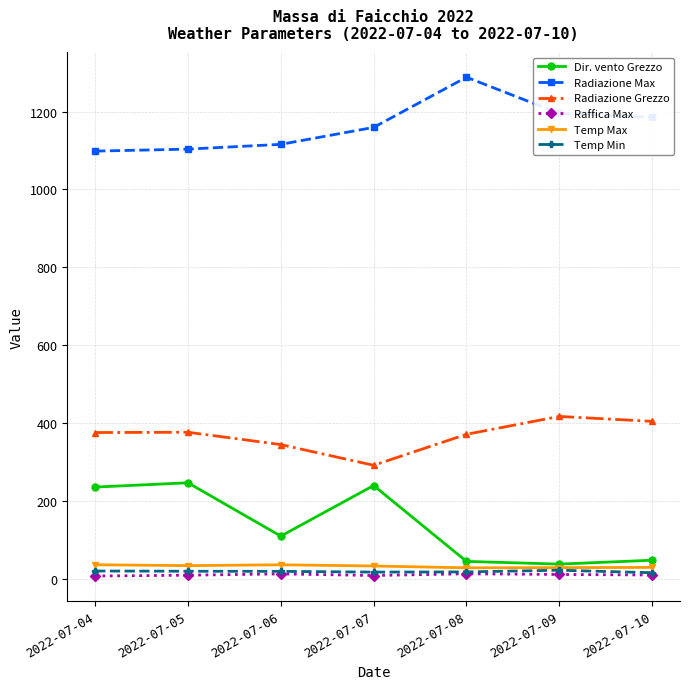

True or false: Temp Max and Radiazione Max intersect in this chart.

False